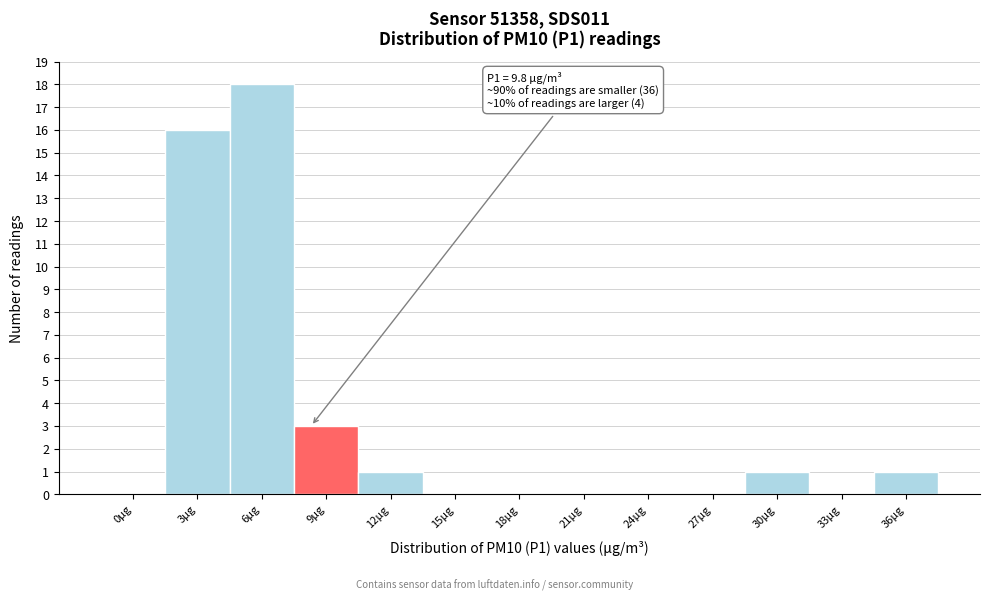

Reading left to right, what are all the values shown in this chart?

0µg=0	3µg=16	6µg=18	9µg=3	12µg=1	15µg=0	18µg=0	21µg=0	24µg=0	27µg=0	30µg=1	33µg=0	36µg=1